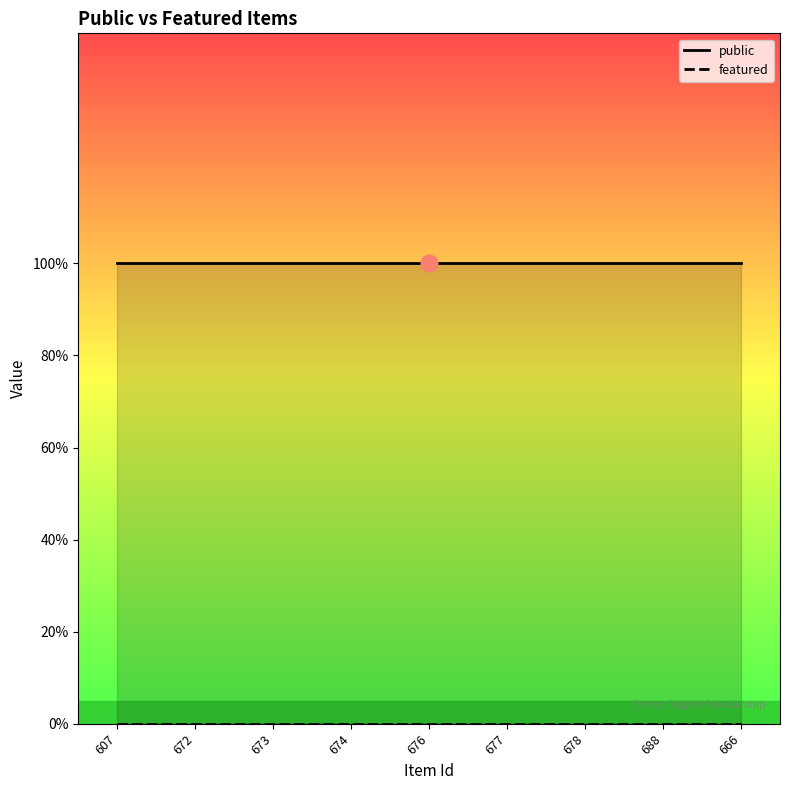

Which series has the widest spread of values?

public